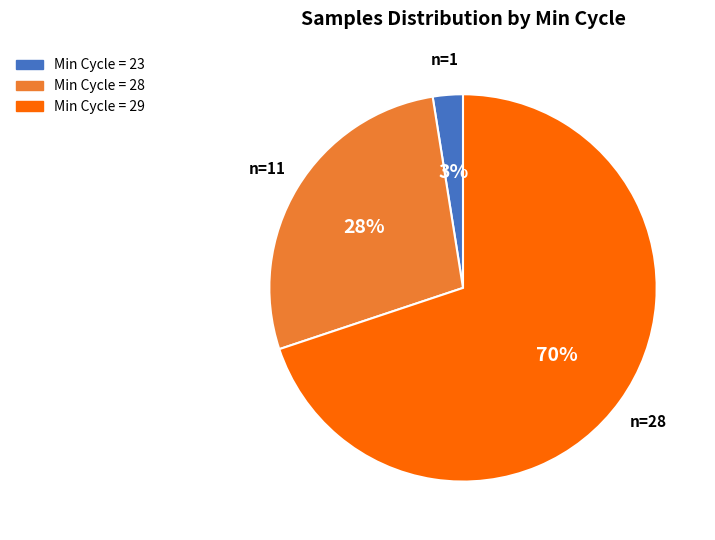

Does any single category account for the majority?

Yes